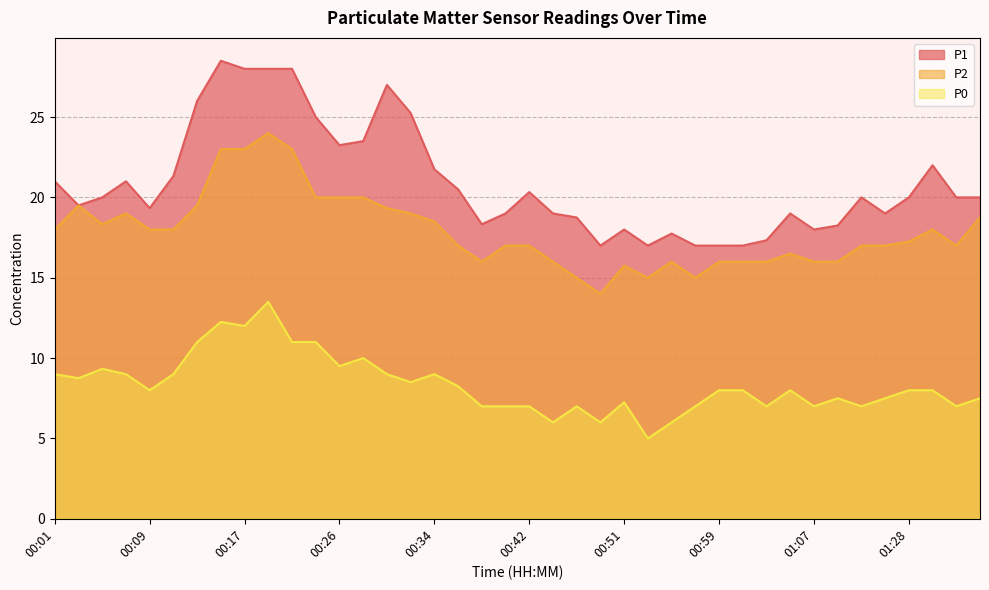

What is the difference between the P0 values at 00:15 and 00:05?

2.9